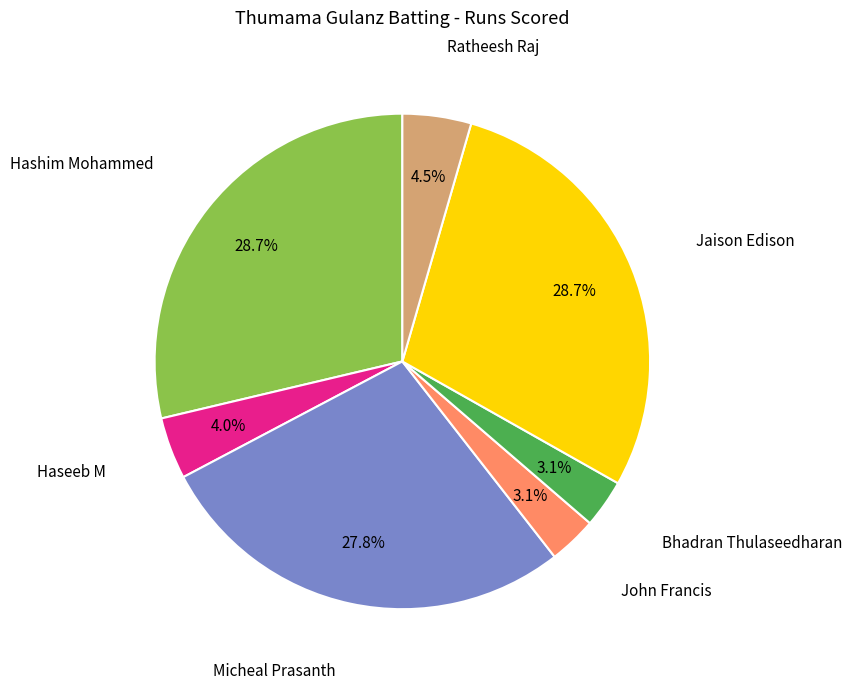

Is there any slice that represents more than half of the pie?

No